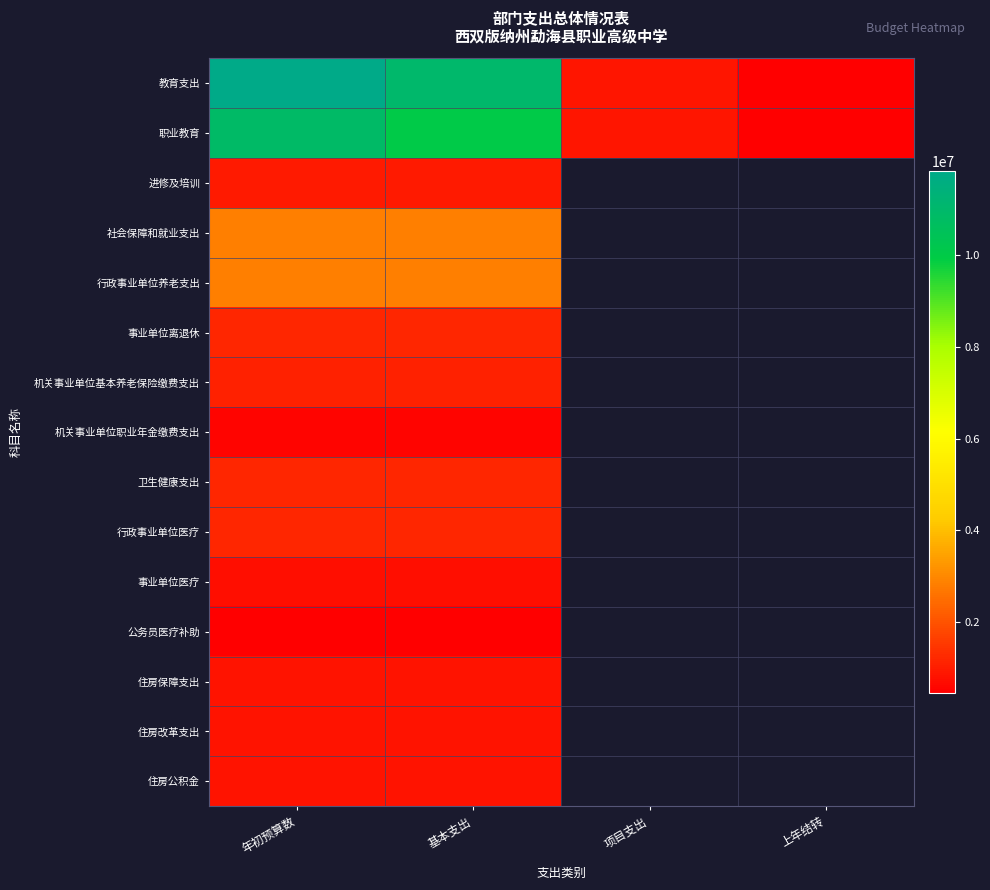

Is it true that 公务员医疗补助 equals 471264.1 at 年初预算数?

True